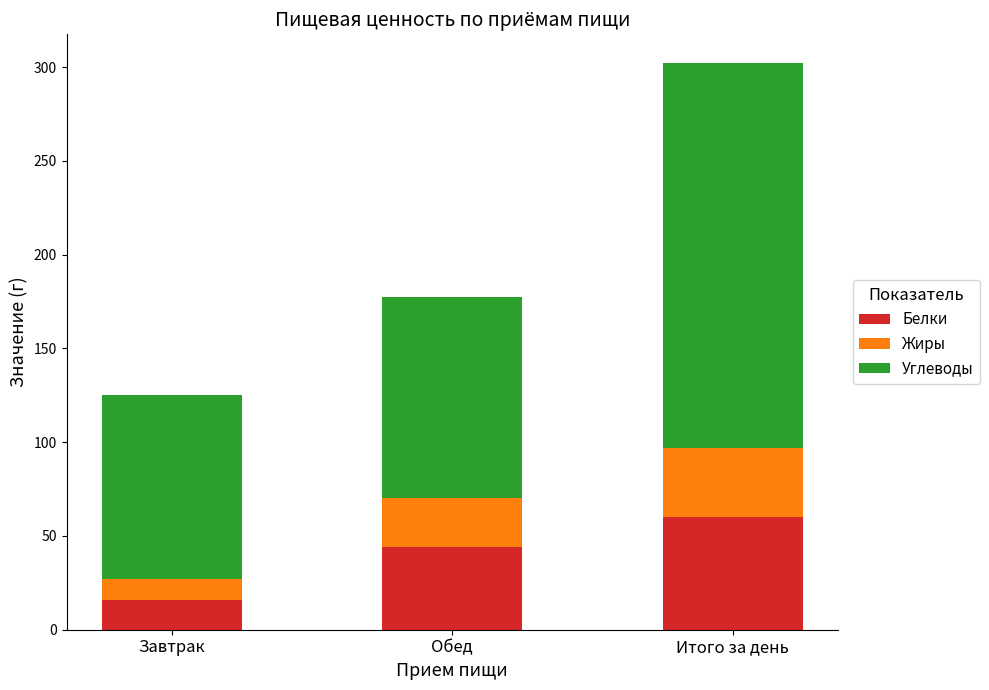

How many bars are there in total?

3